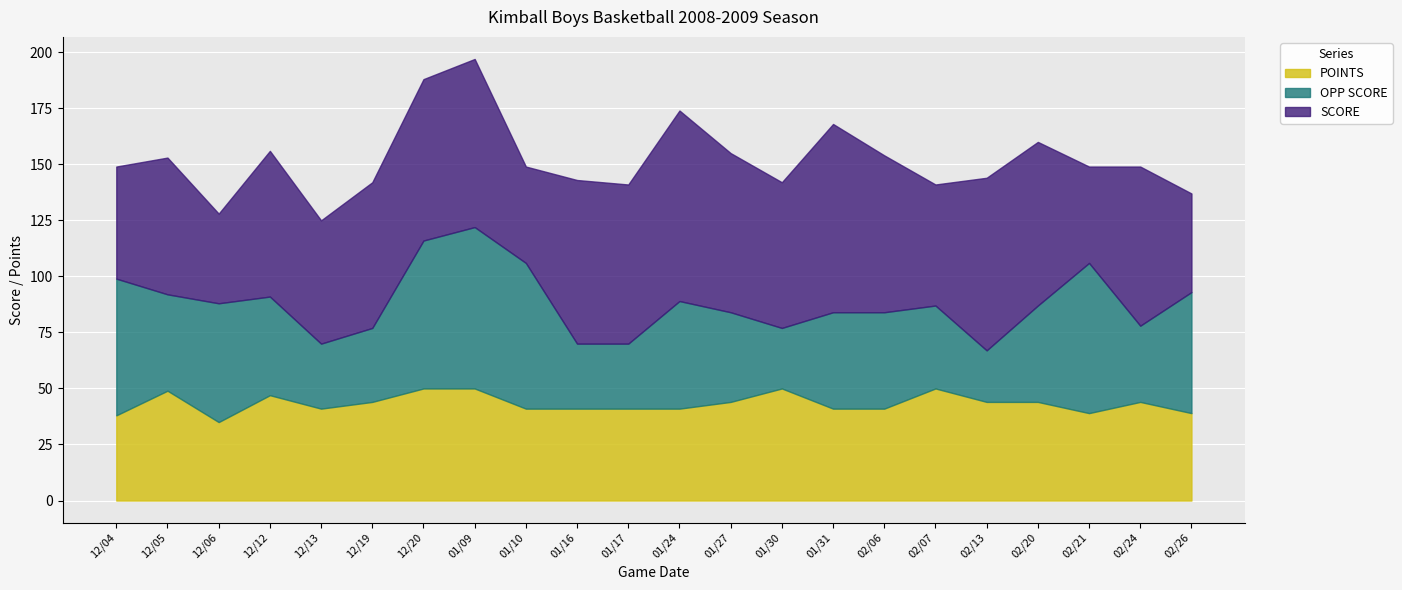

True or false: SCORE and OPP SCORE cross at least once.

True